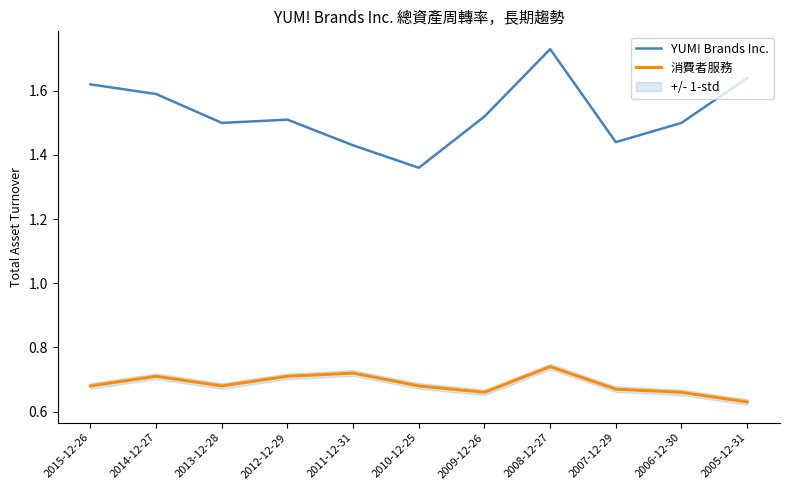

What is the label of the 3rd point from the left?

2013-12-28